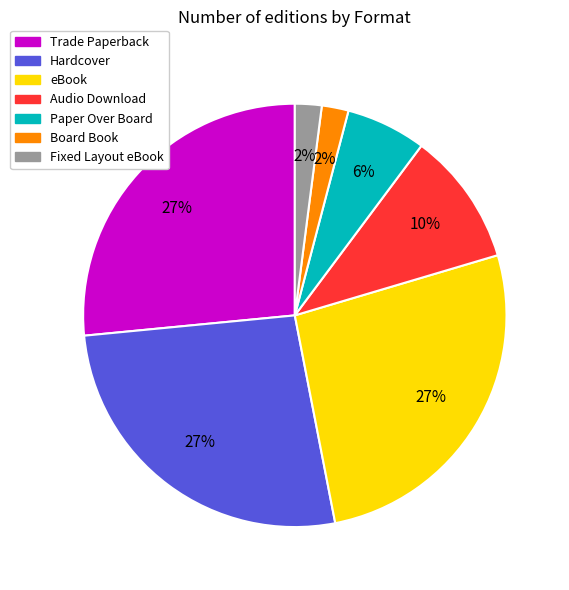

To the nearest percent, what is the combined percentage of Board Book and Trade Paperback?

29%